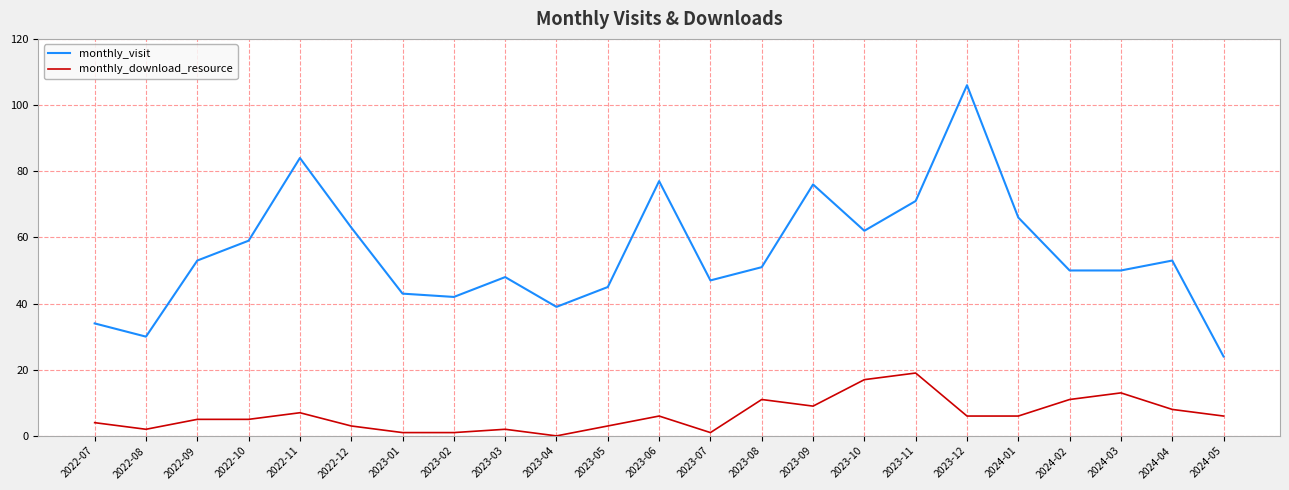

List the series in order of their peak value, highest first.

monthly_visit, monthly_download_resource